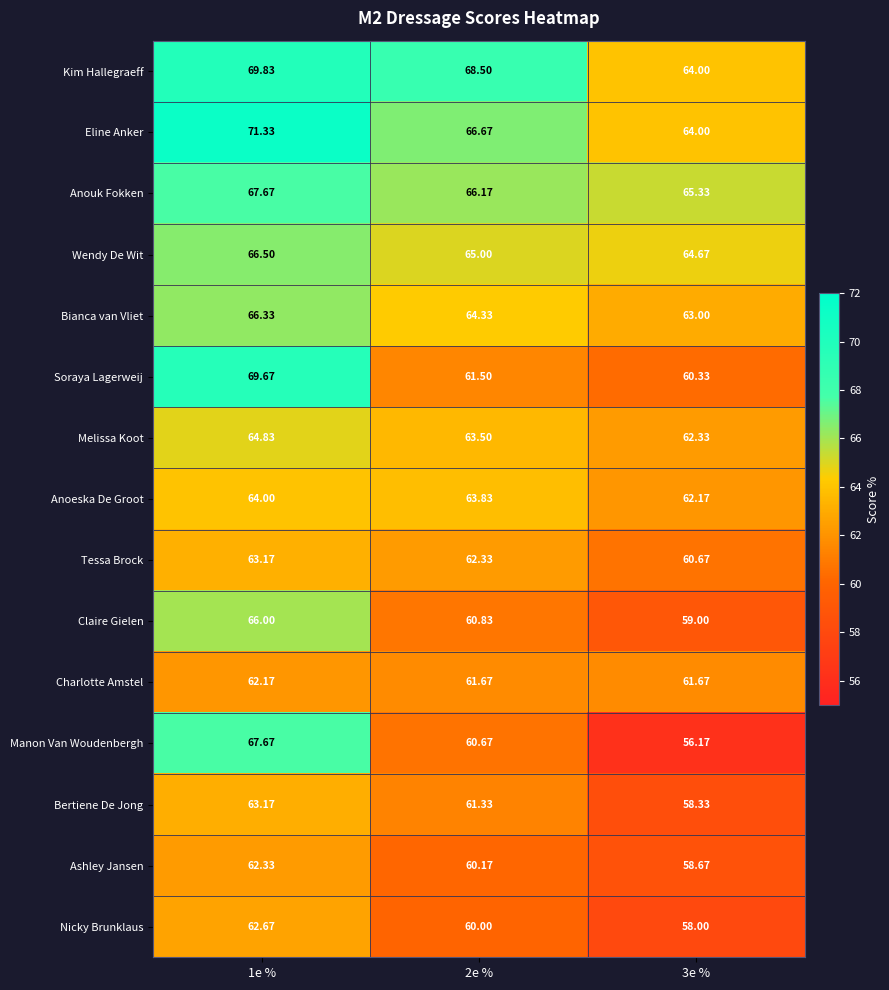

Is the value of Kim Hallegraeff at 2e % greater than the value of Charlotte Amstel at 1e %?

Yes